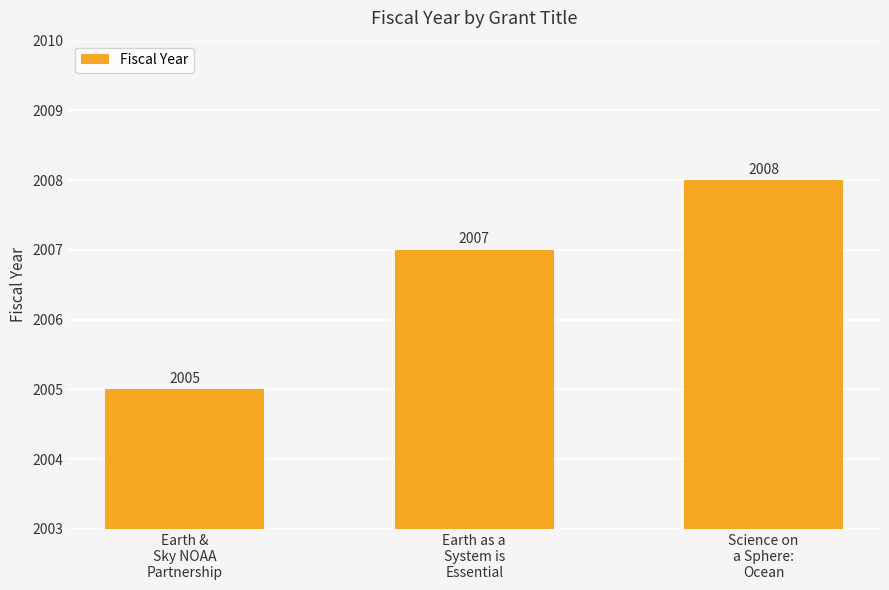

What is the difference between the values at Science on
a Sphere:
Ocean and Earth &
Sky NOAA
Partnership?

3